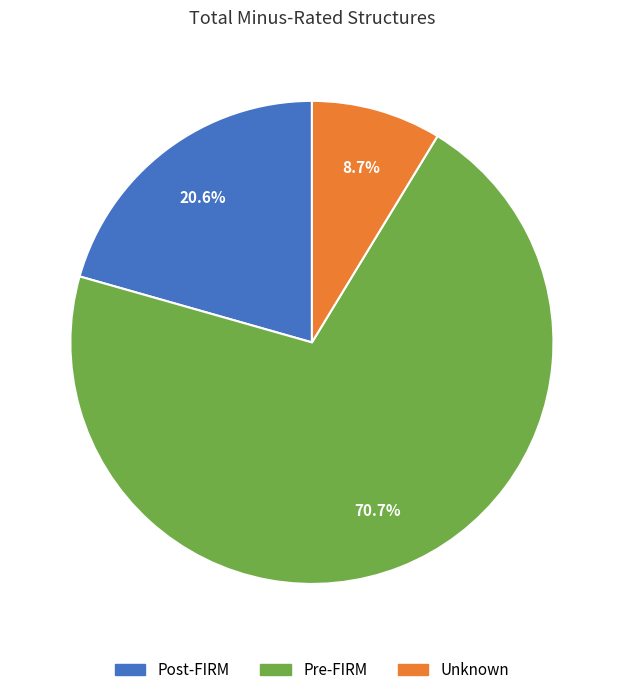

Count the number of slices in the pie.

3